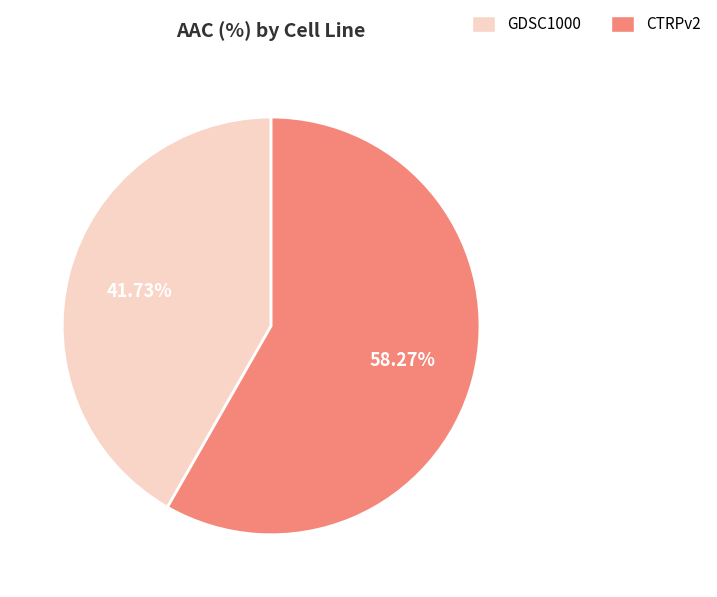

To the nearest percent, what portion does GDSC1000 represent?

42%